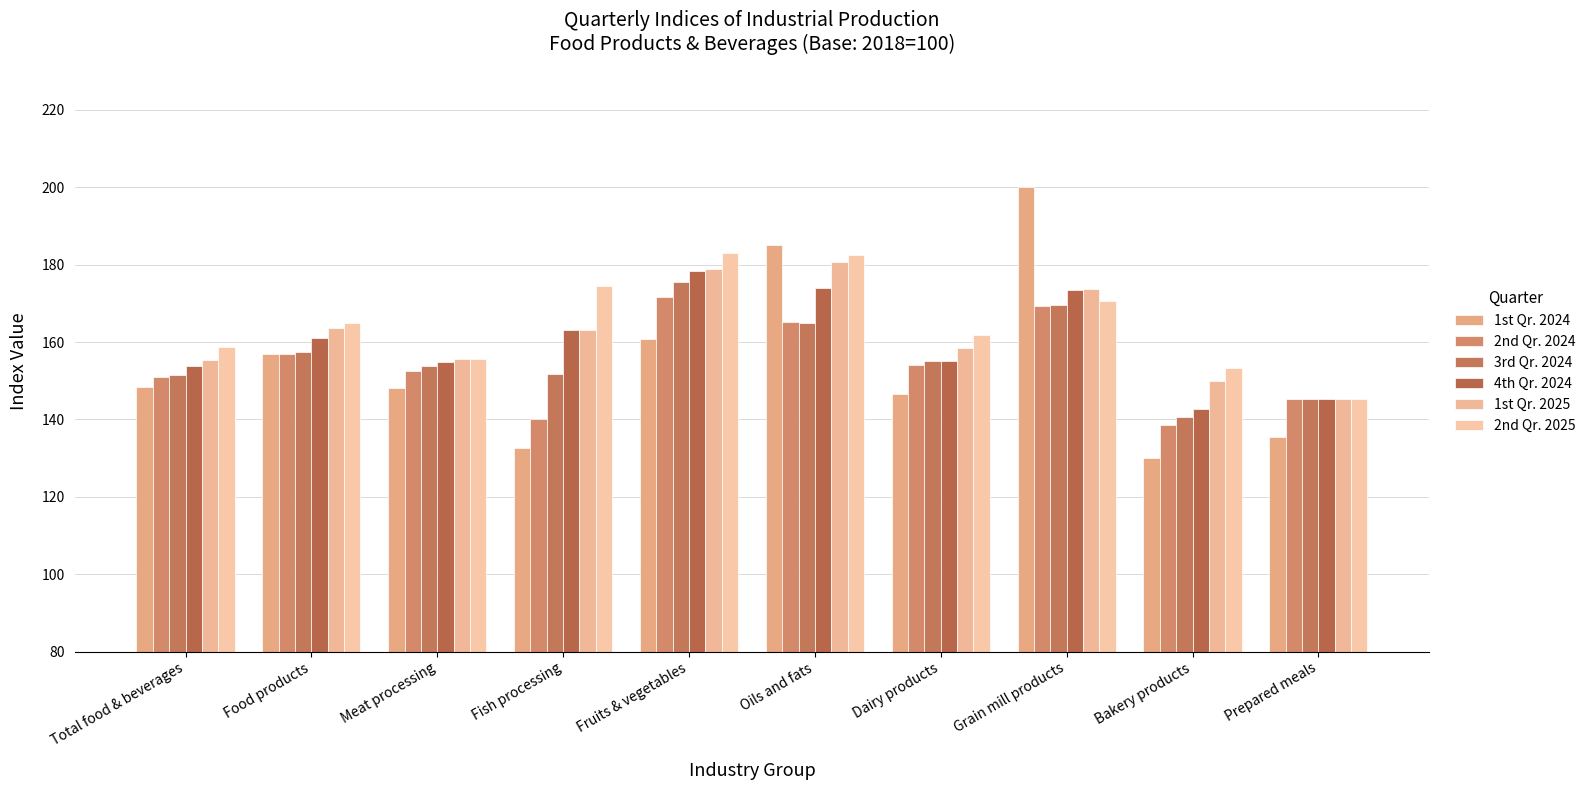

What is the label of the 10th bar from the left?

Prepared meals